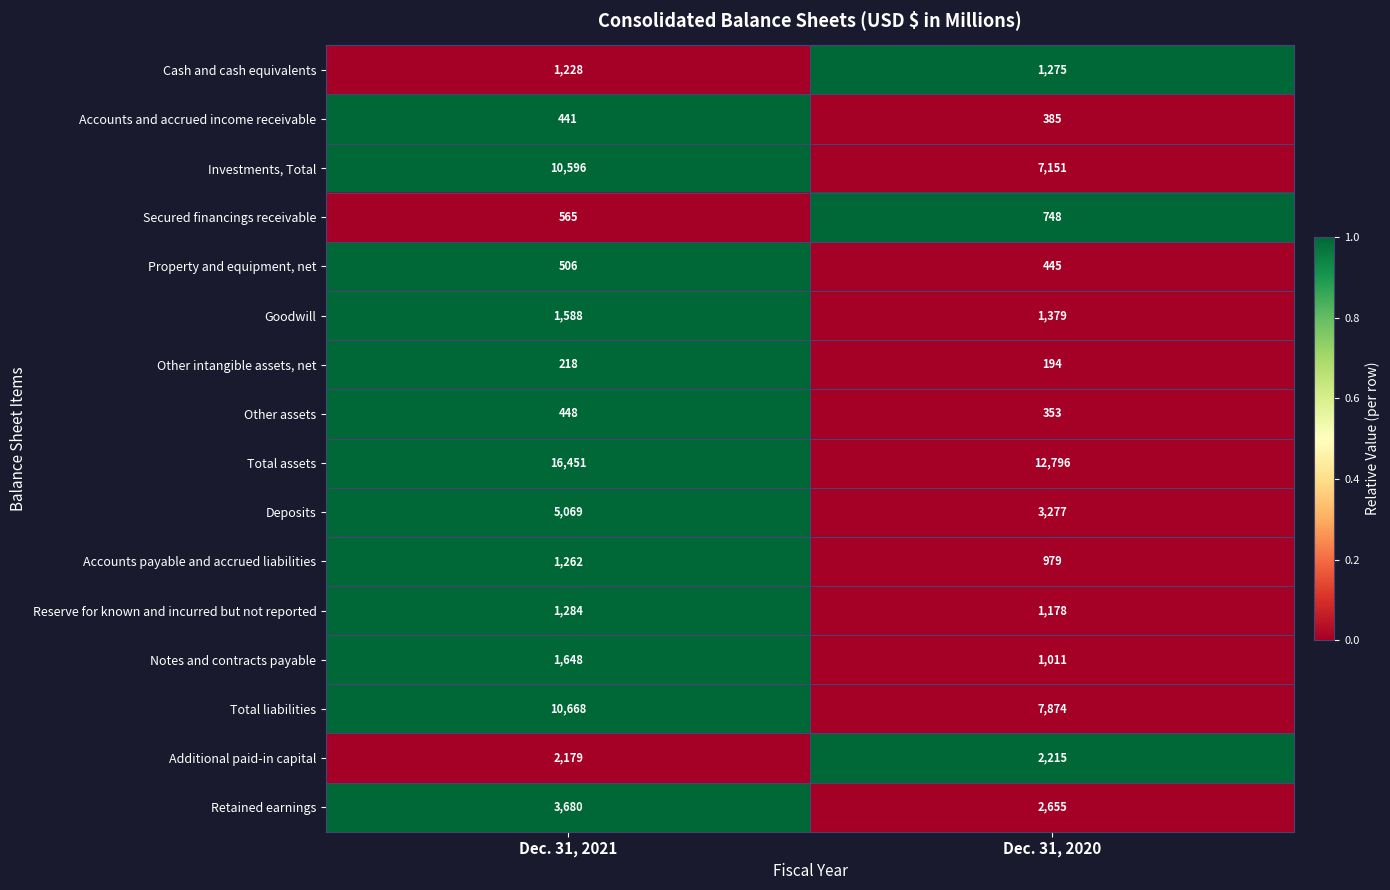

At which label is Goodwill closest to 1483?

Dec. 31, 2020